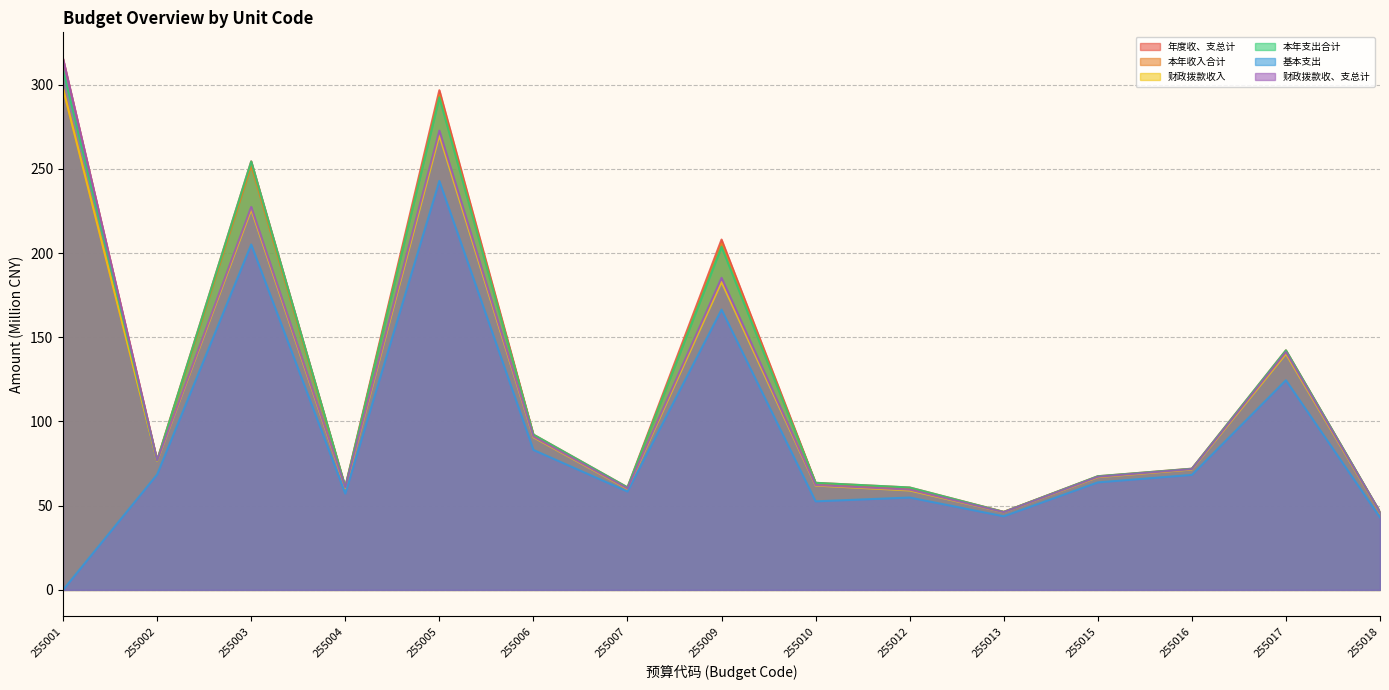

What is the difference between the 本年支出合计 values at 255006 and 255005?

200.2